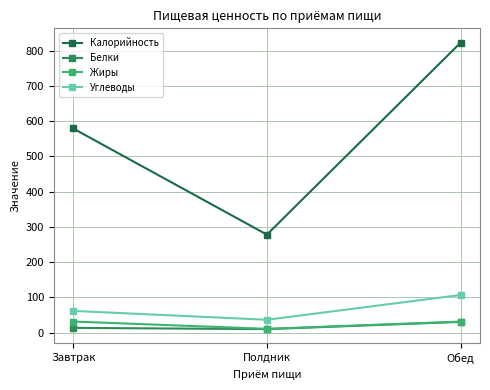

How many data points in Калорийность are above 579?

2